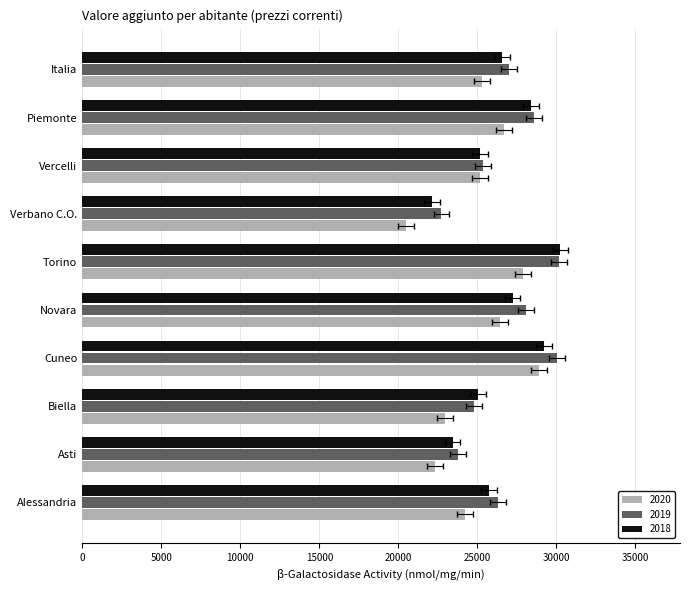

What is the highest value of the 2019 series?

30161.9